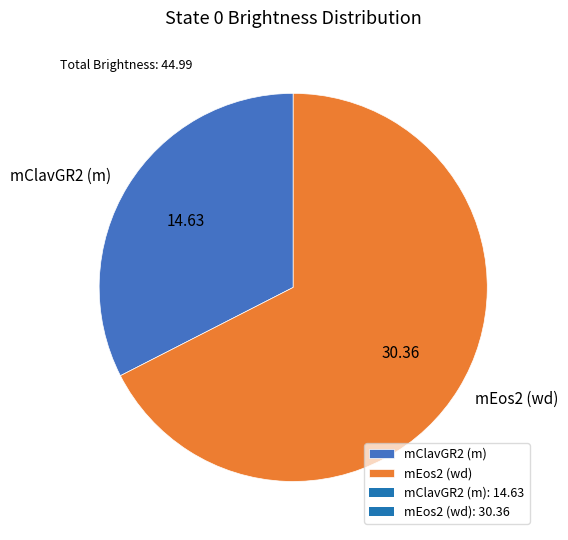

What is the ratio of the value at mClavGR2 (m) to the value at mEos2 (wd)?

0.5